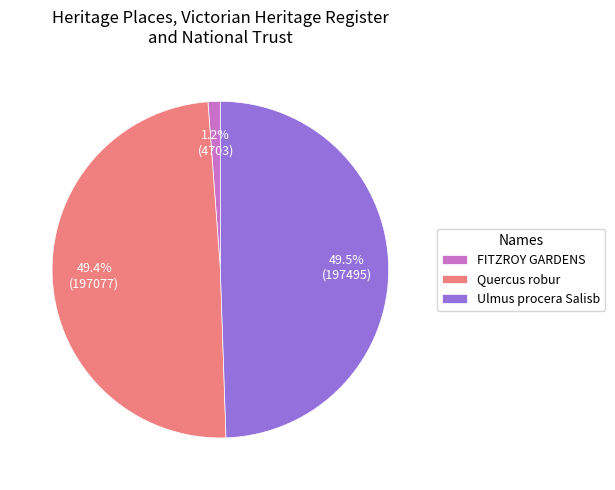

Which category has the smallest portion of the pie?

FITZROY GARDENS